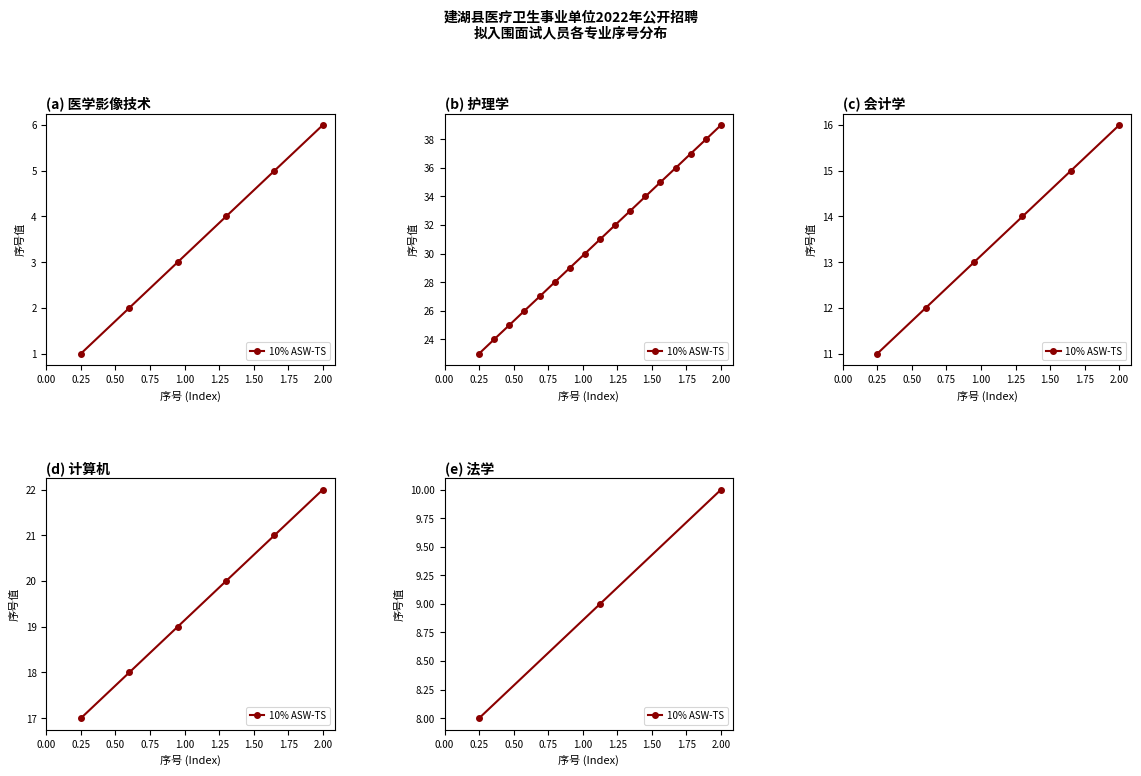

Does the chart have visible grid lines?

No